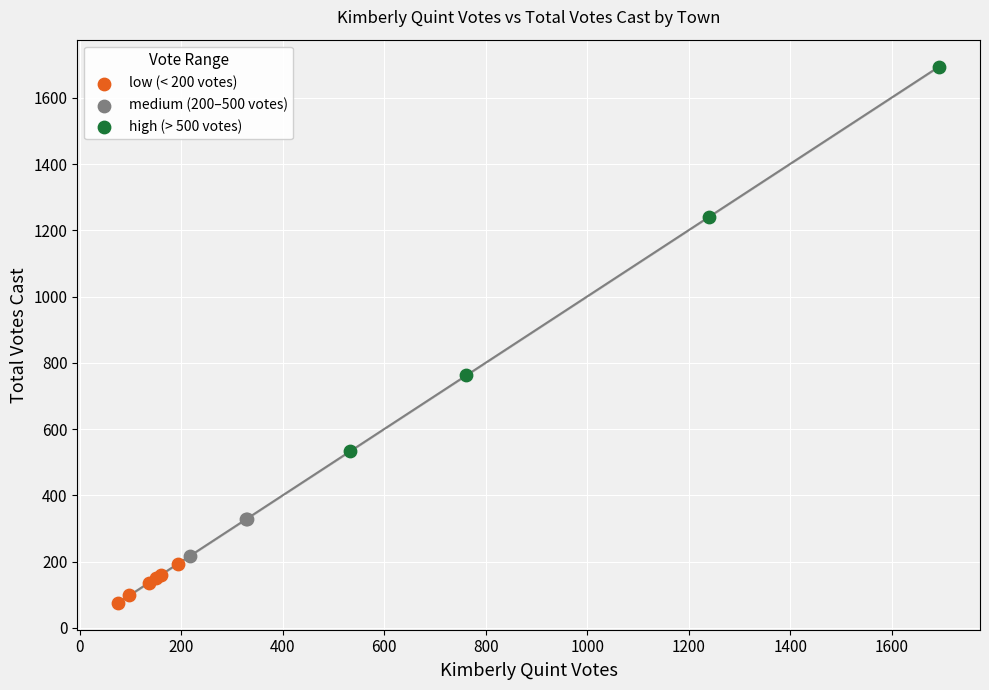

Which series contains the highest Y value?

high (> 500 votes)